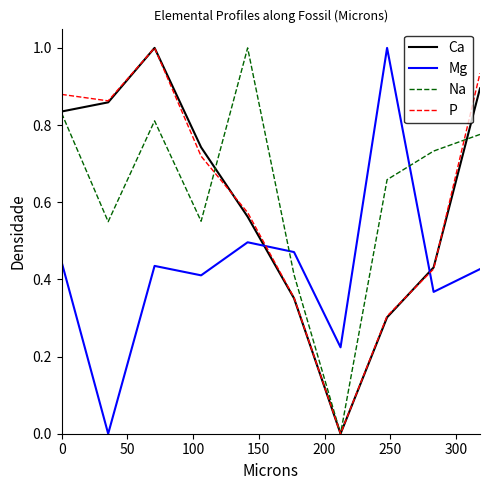

How many positive values does the Na series have?

9